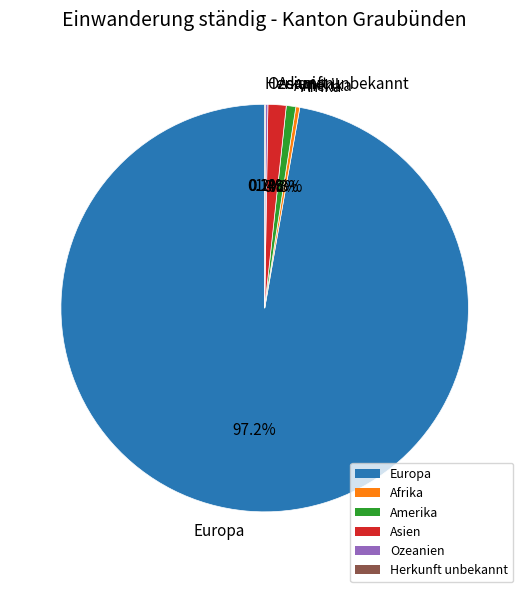

Which category has the biggest portion of the pie?

Europa